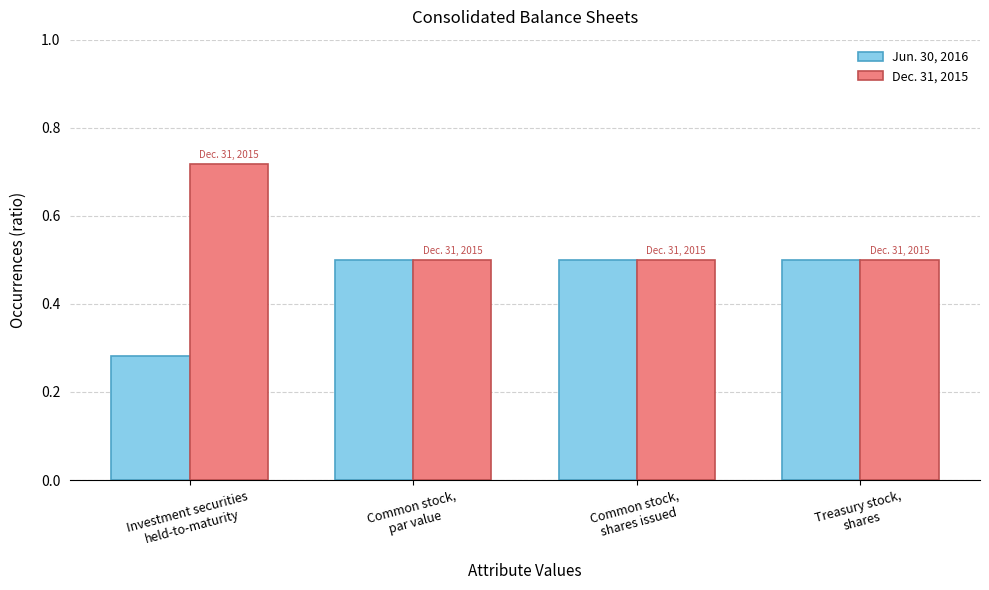

List the series in order of their overall mean, lowest first.

Jun. 30, 2016, Dec. 31, 2015